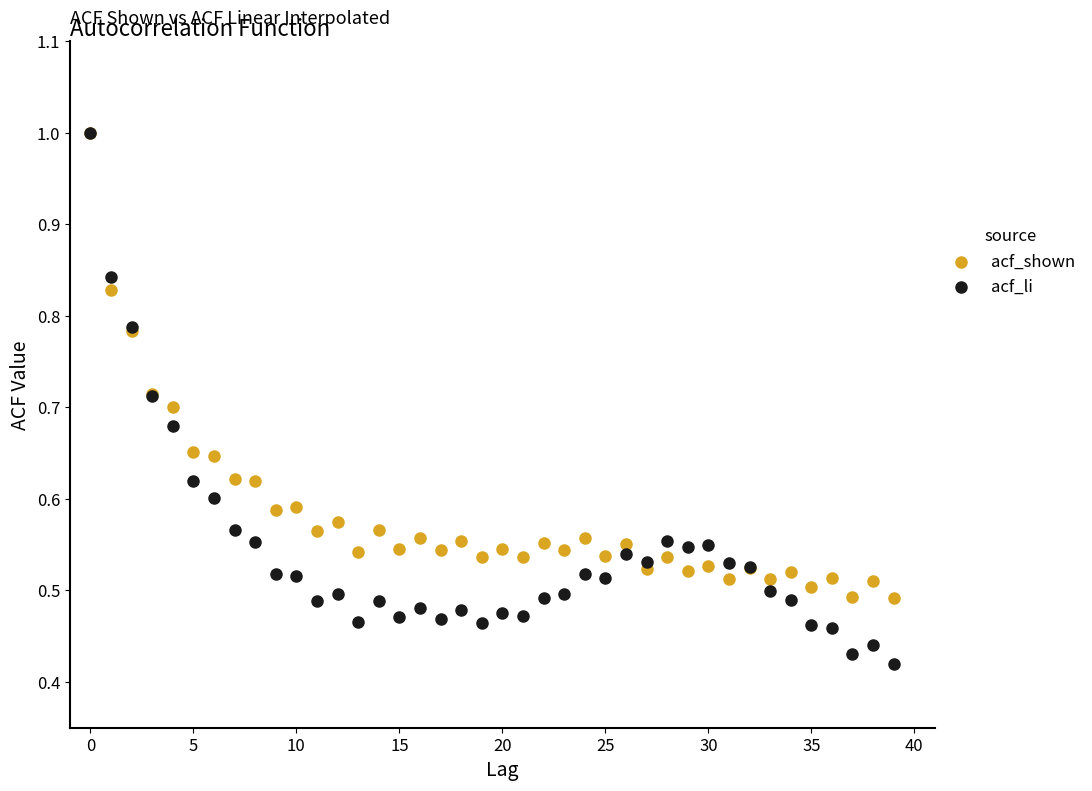

What are all the series names shown in the legend?

acf_shown, acf_li